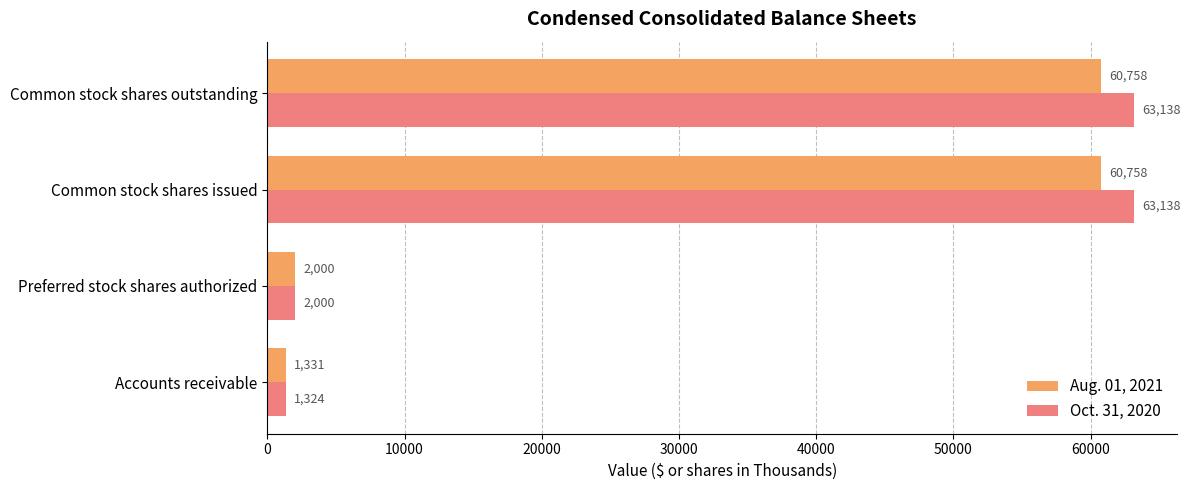

True or false: Aug. 01, 2021 has a value of 1331 at Accounts receivable.

True